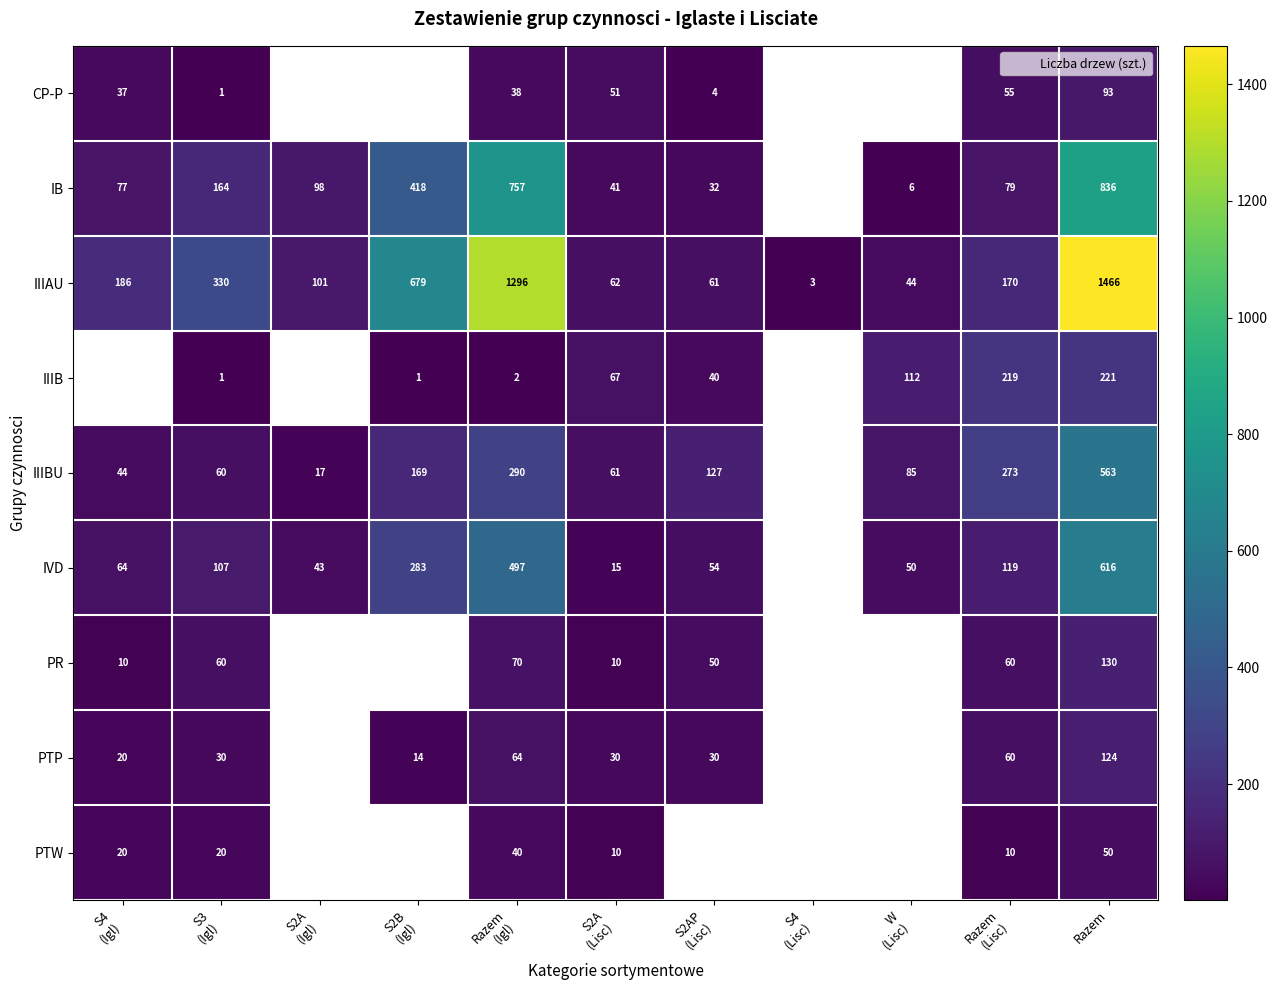

The IIIAU series shows 249.9 at S4 (Igl). True or false?

False